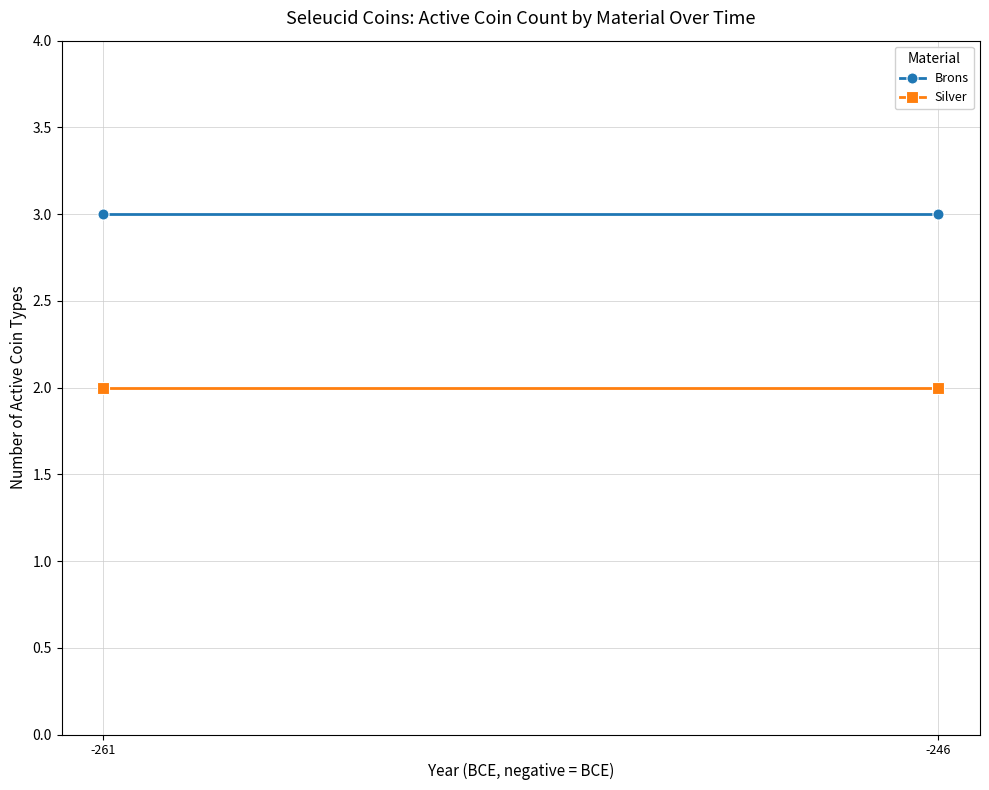

At which label is Silver closest to 2?

-261